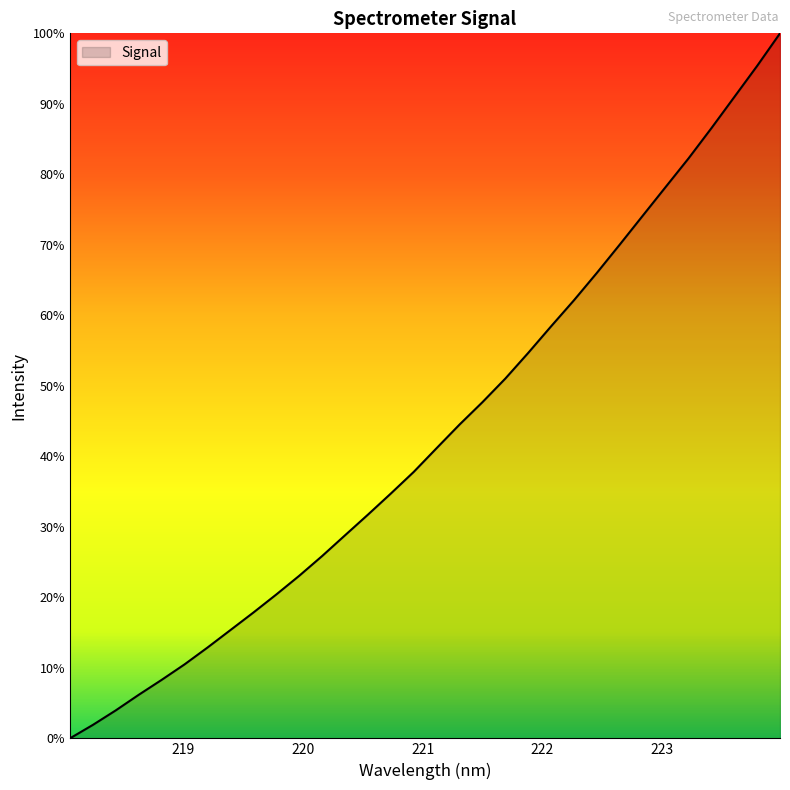

Is this an area chart (filled region under the line)?

Yes